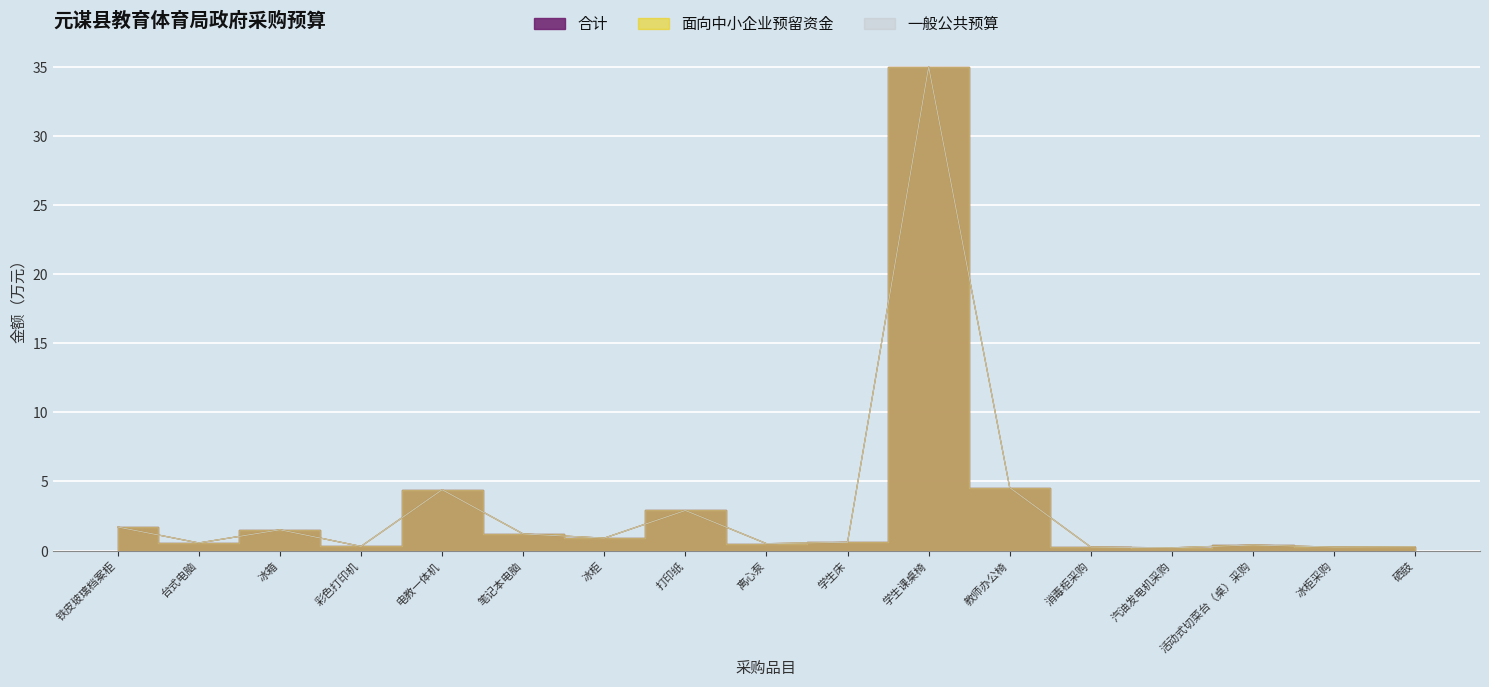

True or false: 面向中小企业预留资金 has more than 2 interior local peaks.

True